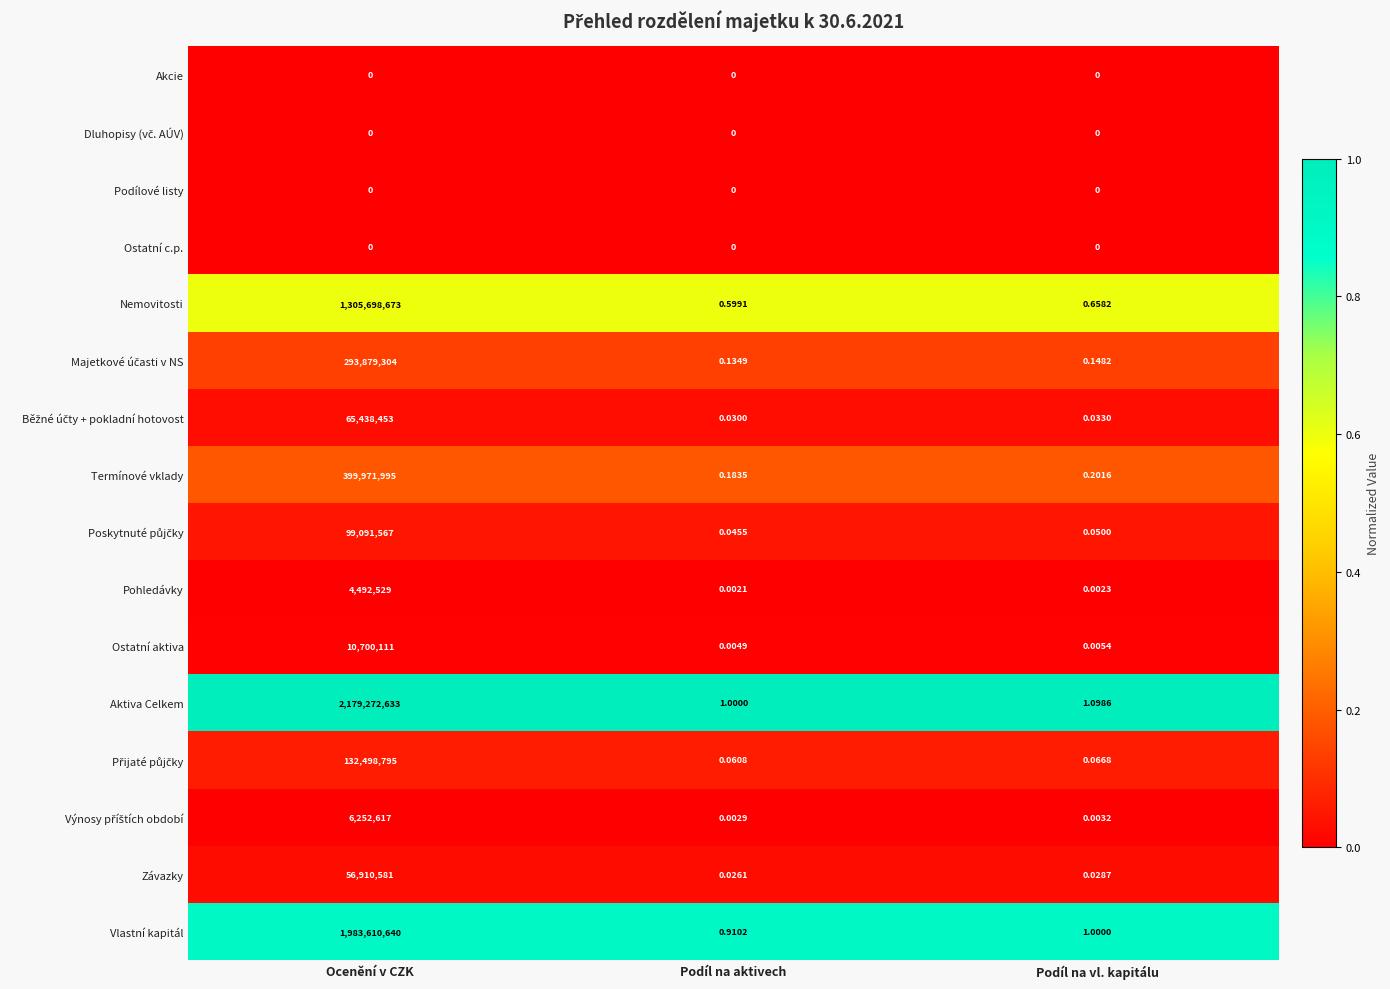

At which category does the chart reach its peak across all series?

Ocenění v CZK